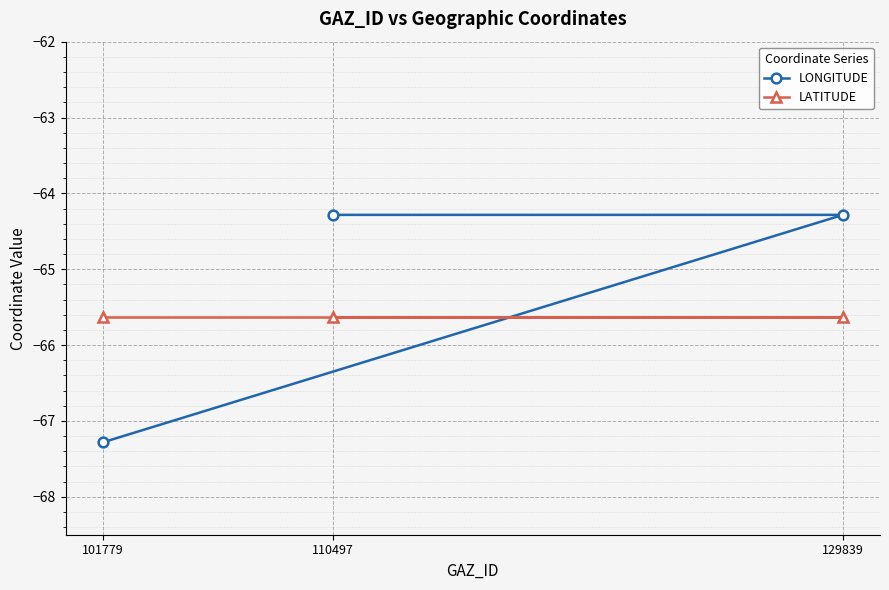

At which label does LONGITUDE reach its minimum?

101779